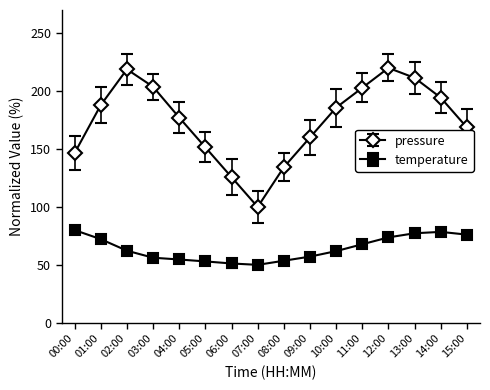

What is the value of the pressure point at the 13th from the left?

220.0